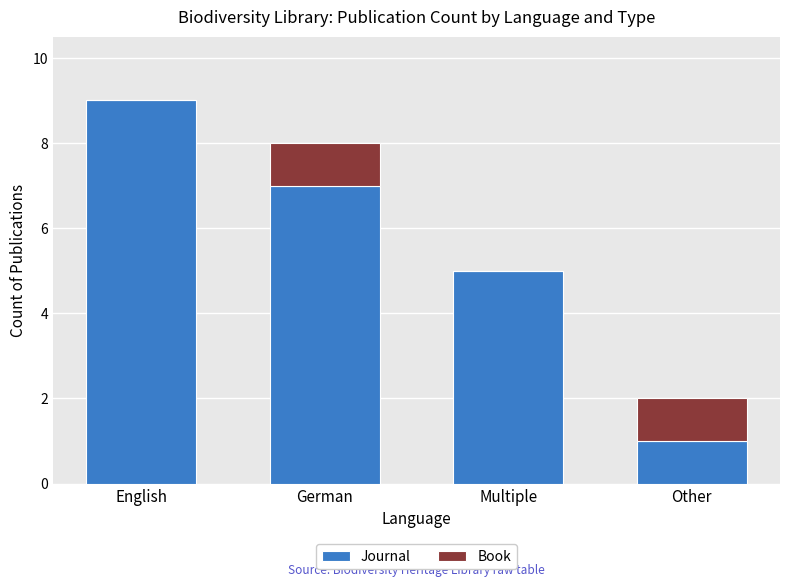

What is the maximum value for Journal?

9